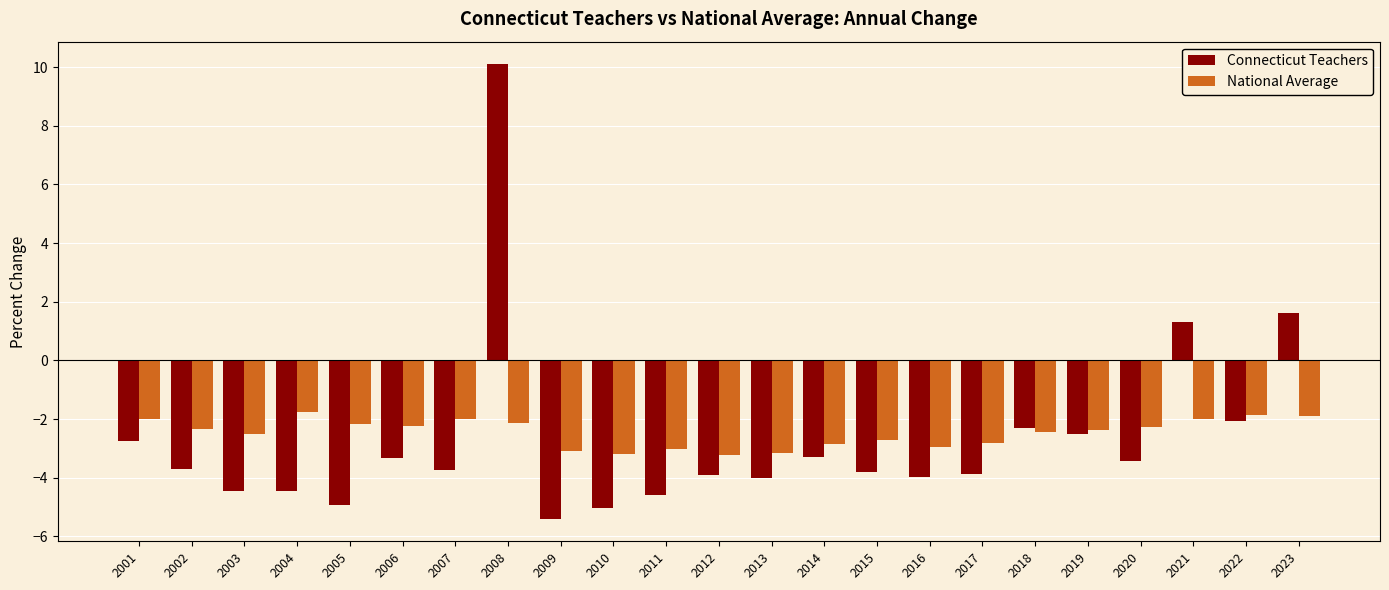

What is the average value of the National Average series?

-2.5